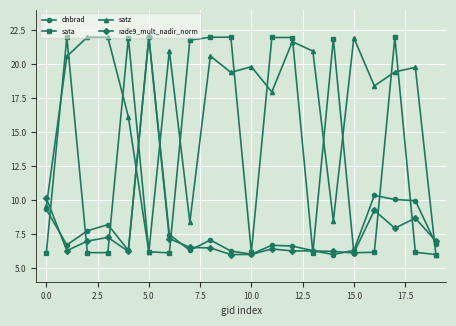

What is the average value of the sata series?

13.2